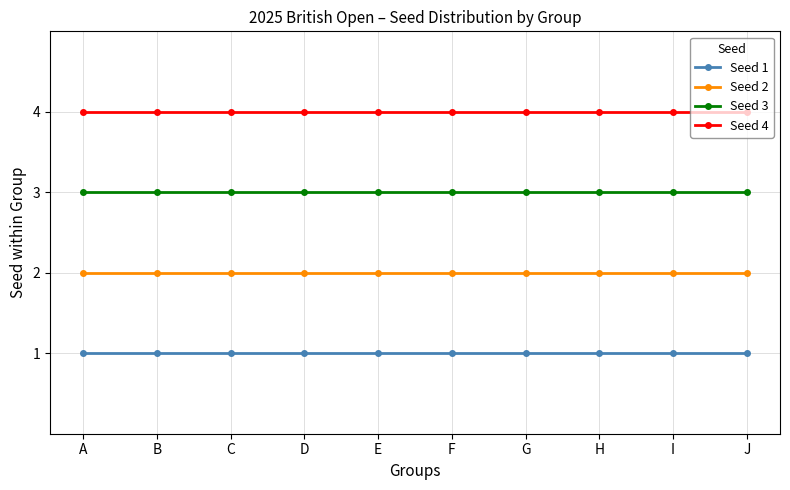

Rank the series by their maximum value, from highest to lowest.

Seed 4, Seed 3, Seed 2, Seed 1